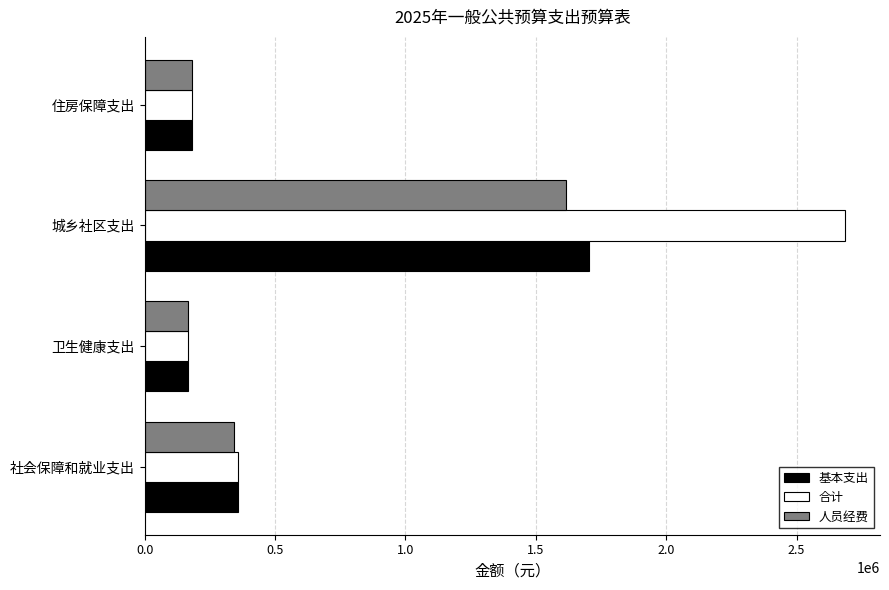

What is the highest value of the 基本支出 series?

1703034.6